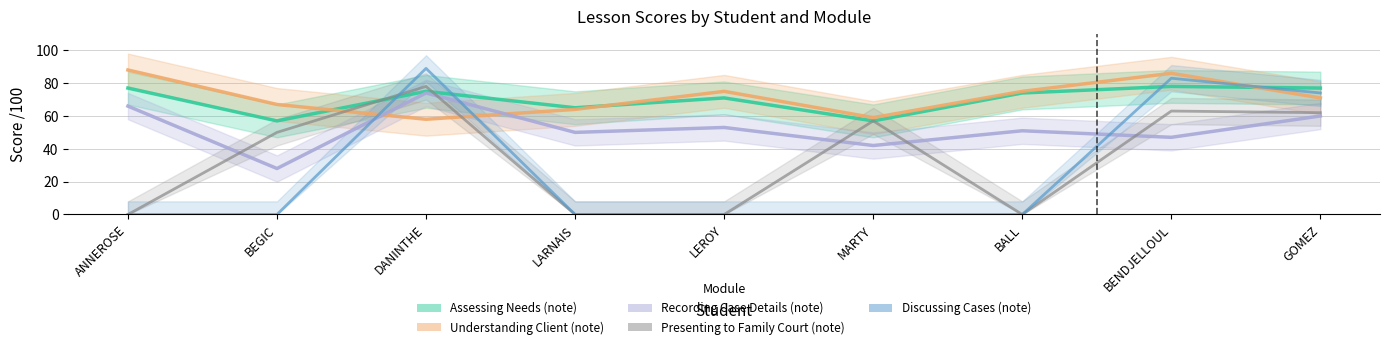

Which category has the highest value across all series?

DANINTHE